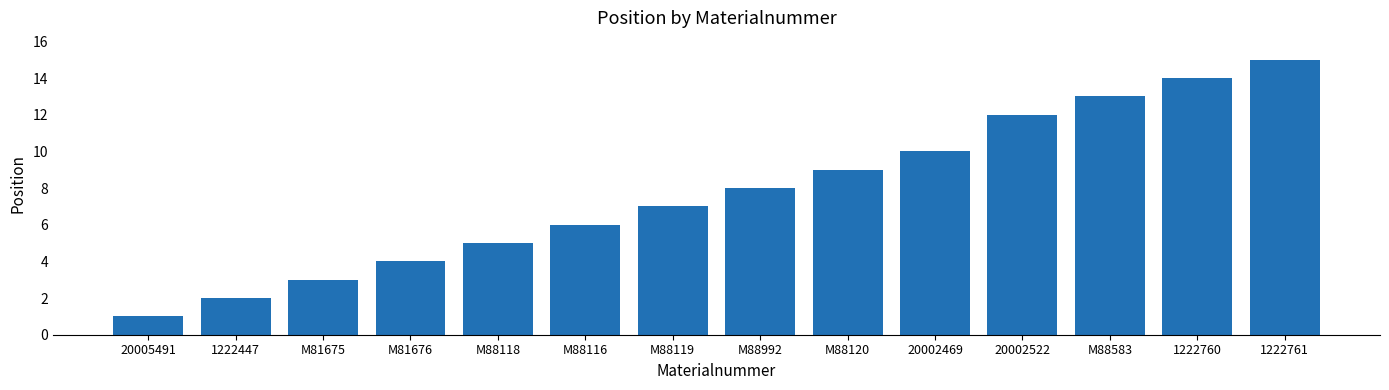

What is the sum of the values at 20002469 and 20002522?

22